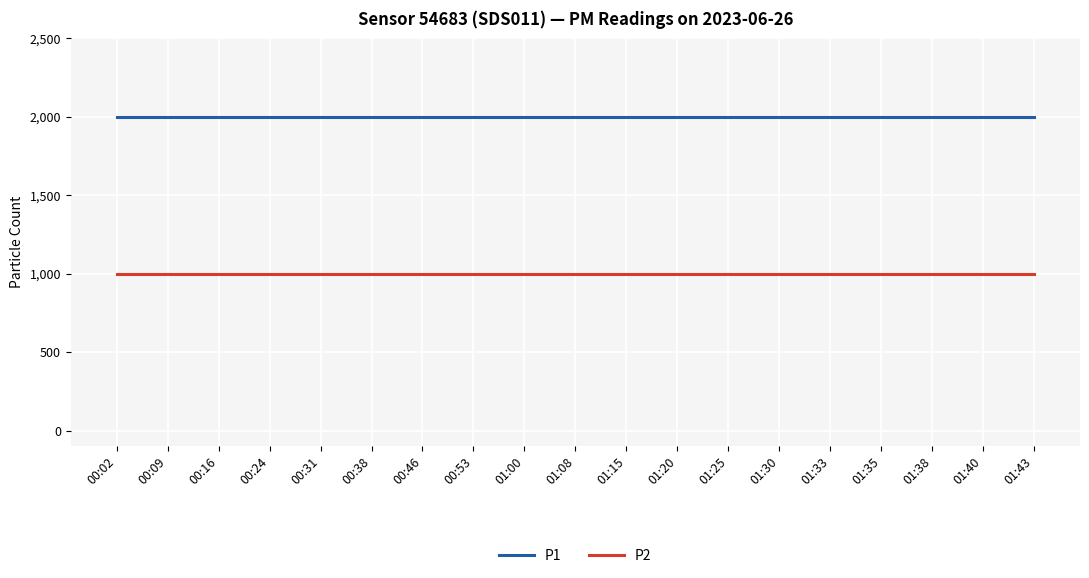

What is the difference between the highest and lowest values at 00:24?

1000.0